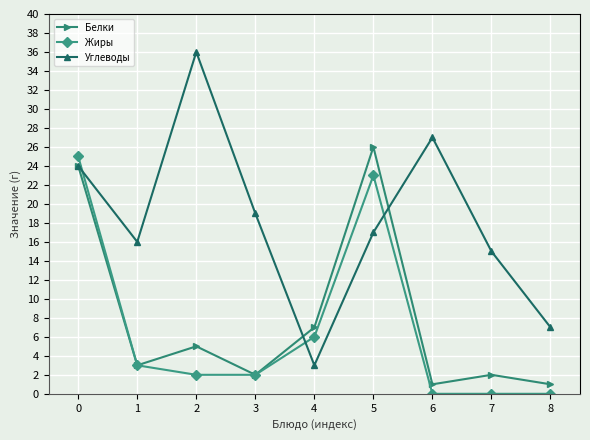

At how many categories does at least one series exceed 34?

1